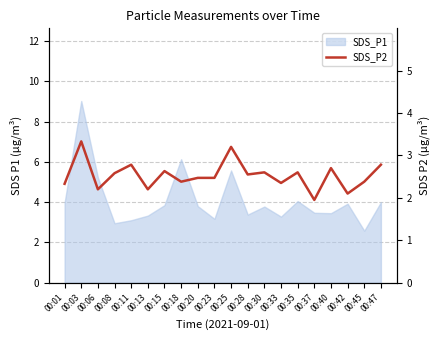

How many points are lower than both their immediate neighbors (excluding endpoints)?

7